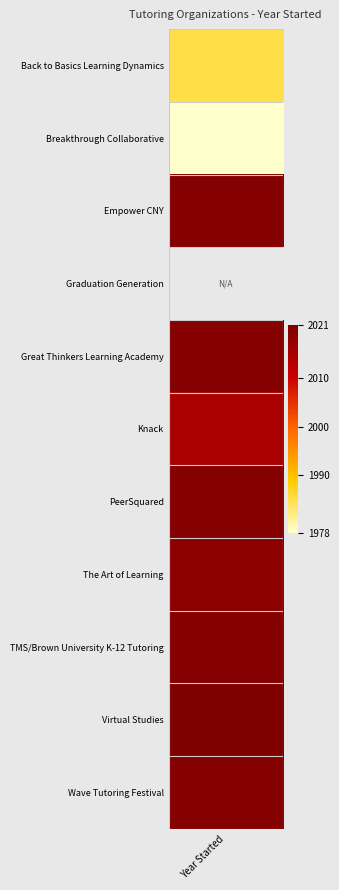

Which has a higher value, Breakthrough Collaborative or Wave Tutoring Festival?

Wave Tutoring Festival